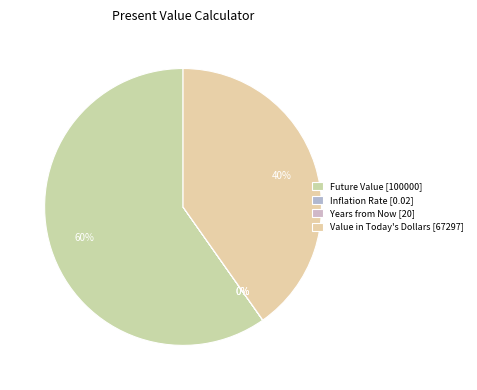

Rank the categories by value from highest to lowest.

Future Value, Value in Today's Dollars, Years from Now, Inflation Rate